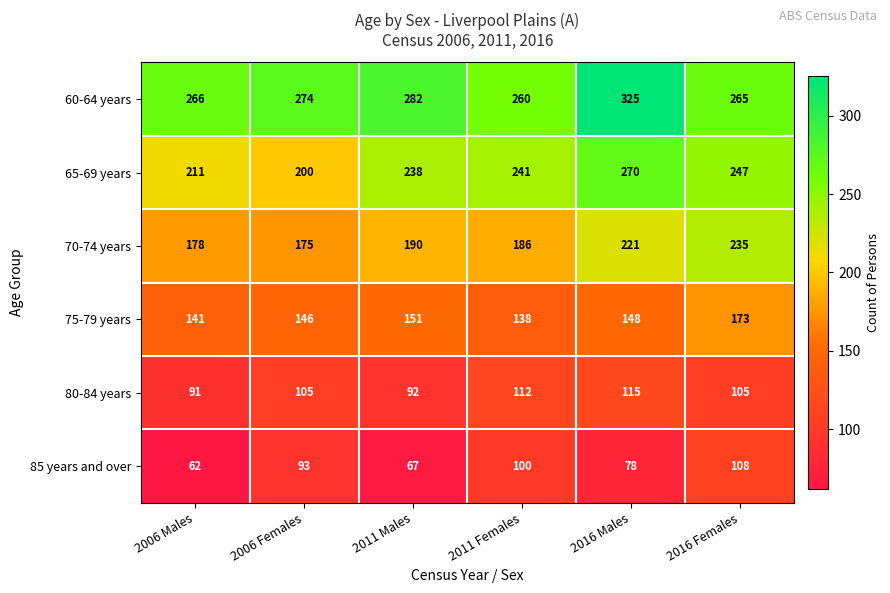

Which series changed the most between 2011 Males and 2016 Females?

70-74 years